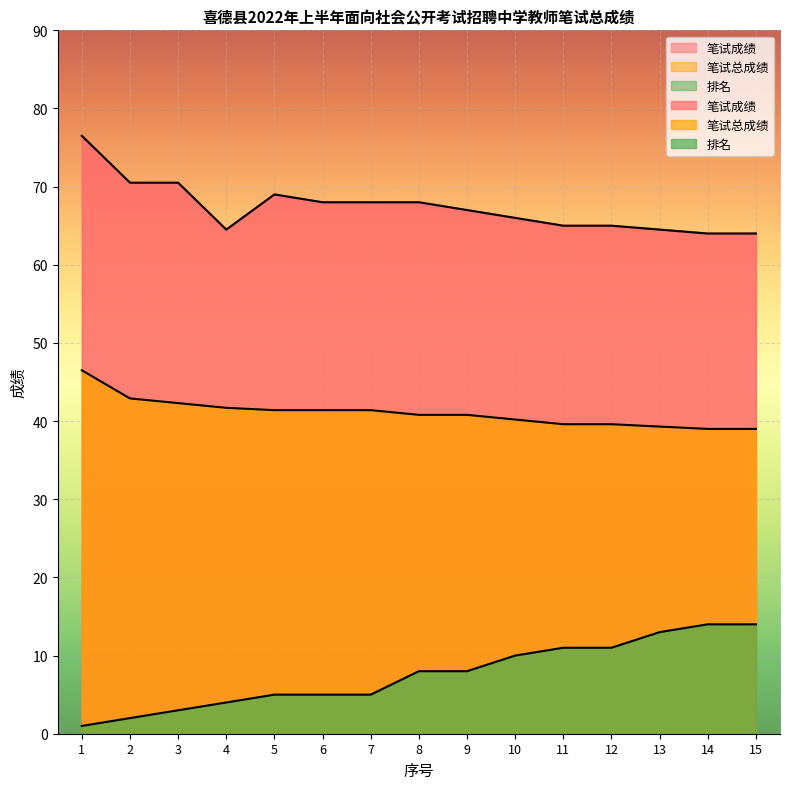

How many lines are shown in the chart?

3